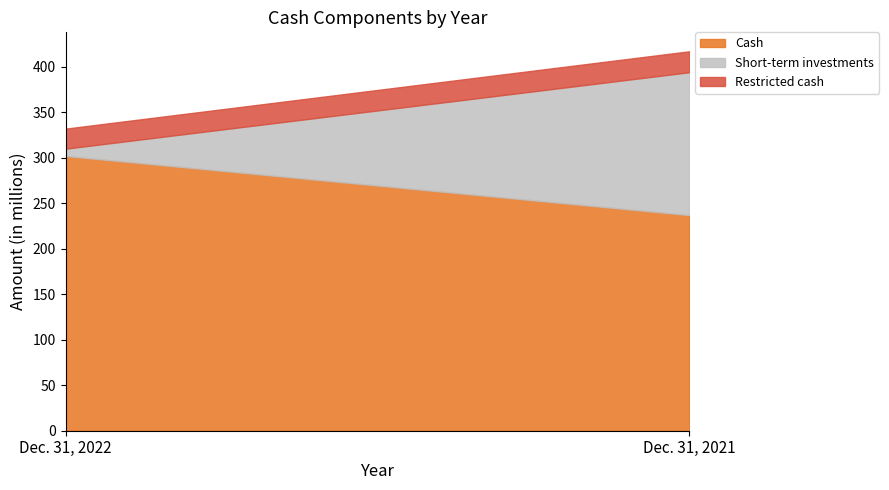

What is the difference between the maximum and minimum values in the Cash series?

65